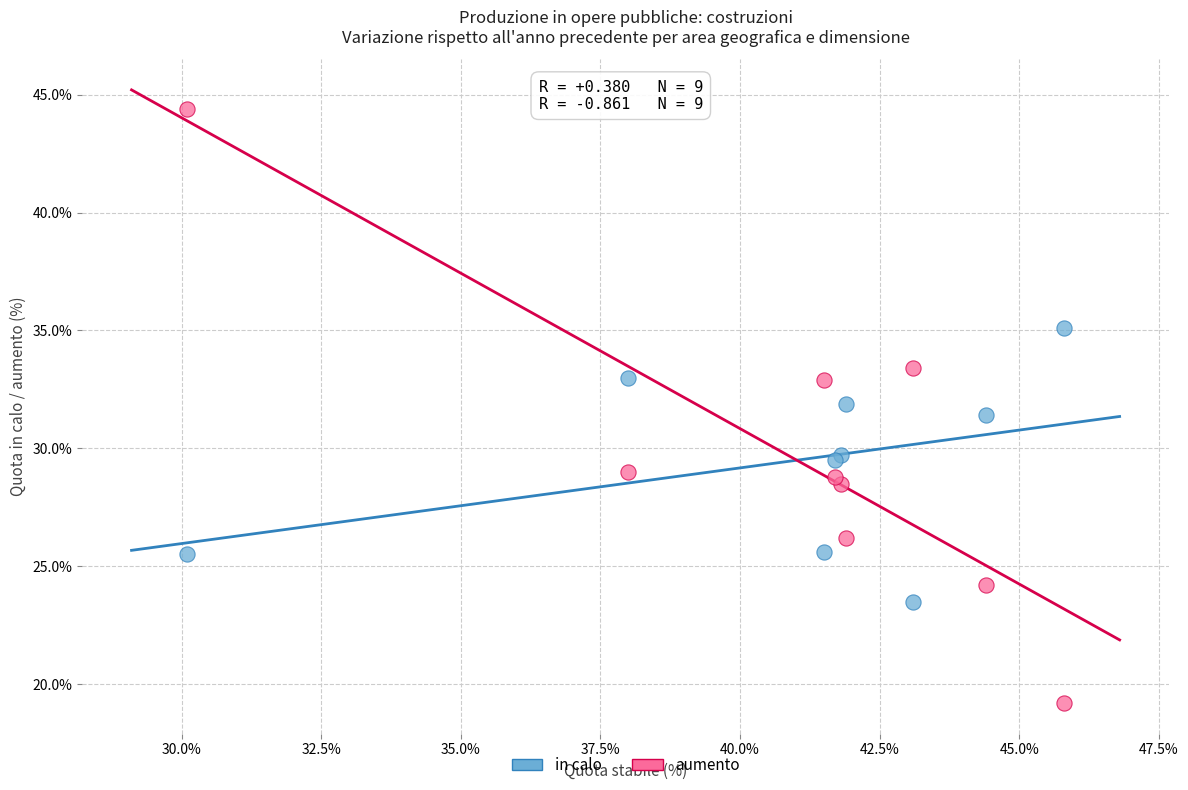

Which series has the widest spread of Y values?

aumento